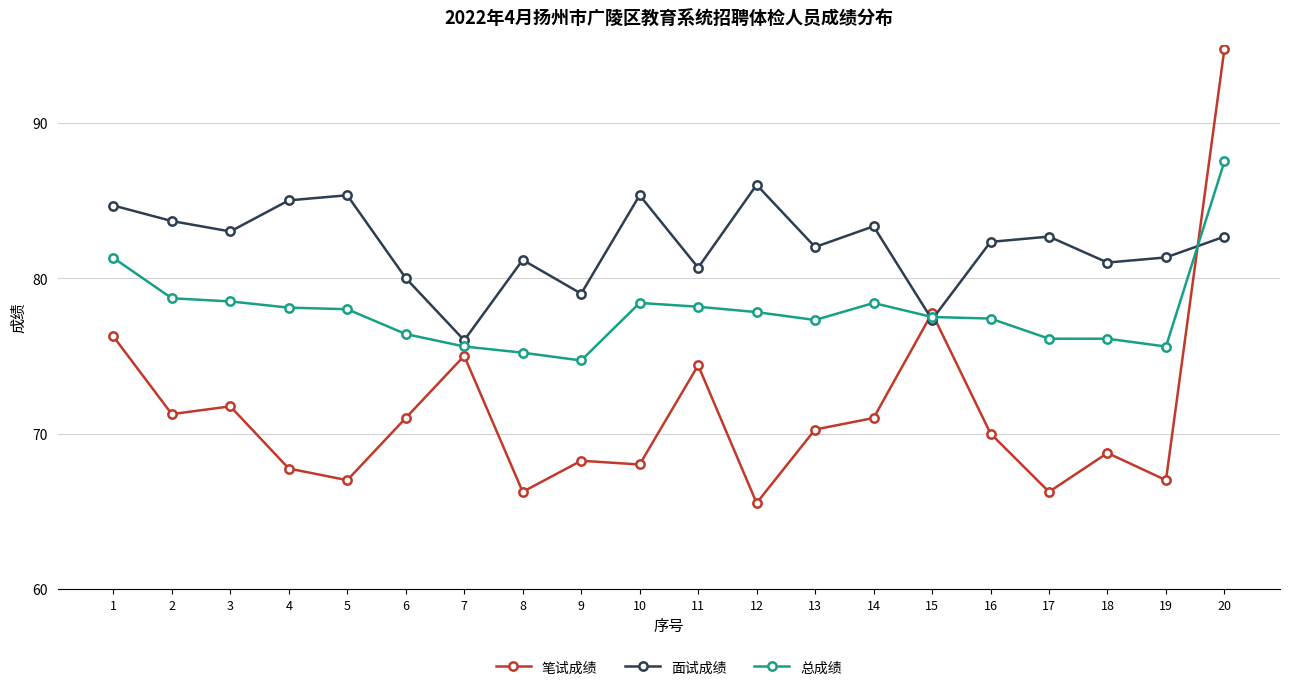

How many interior local peaks does the 面试成绩 series have?

6